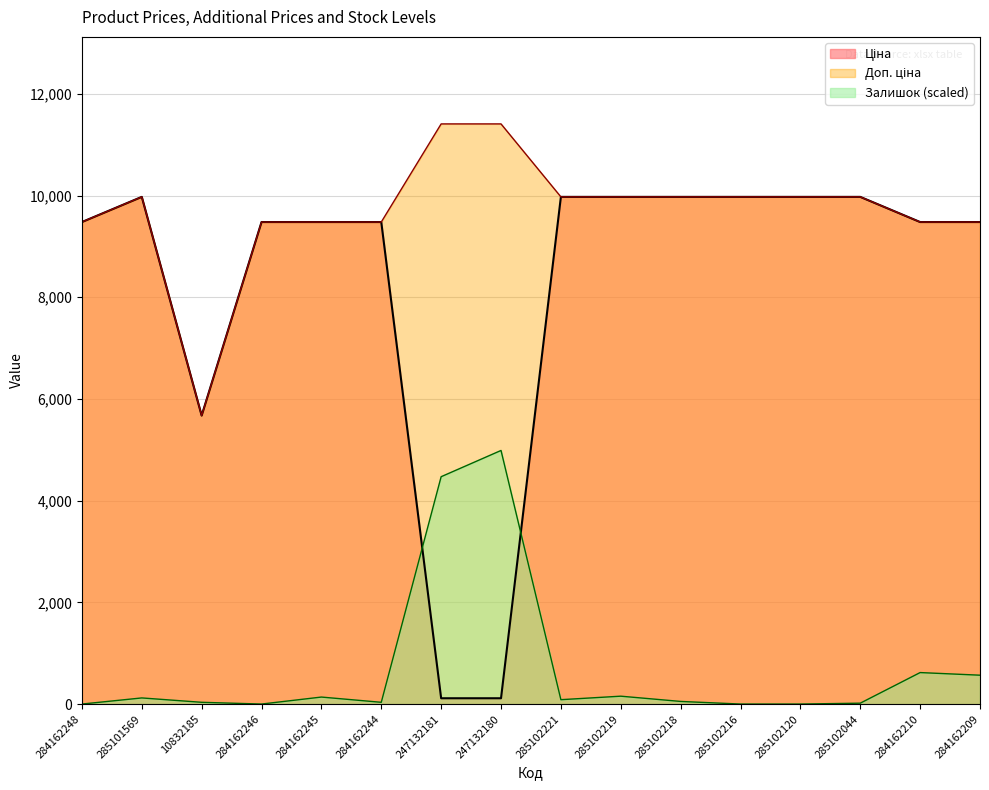

At which category is the sum across all series the highest?

285102219